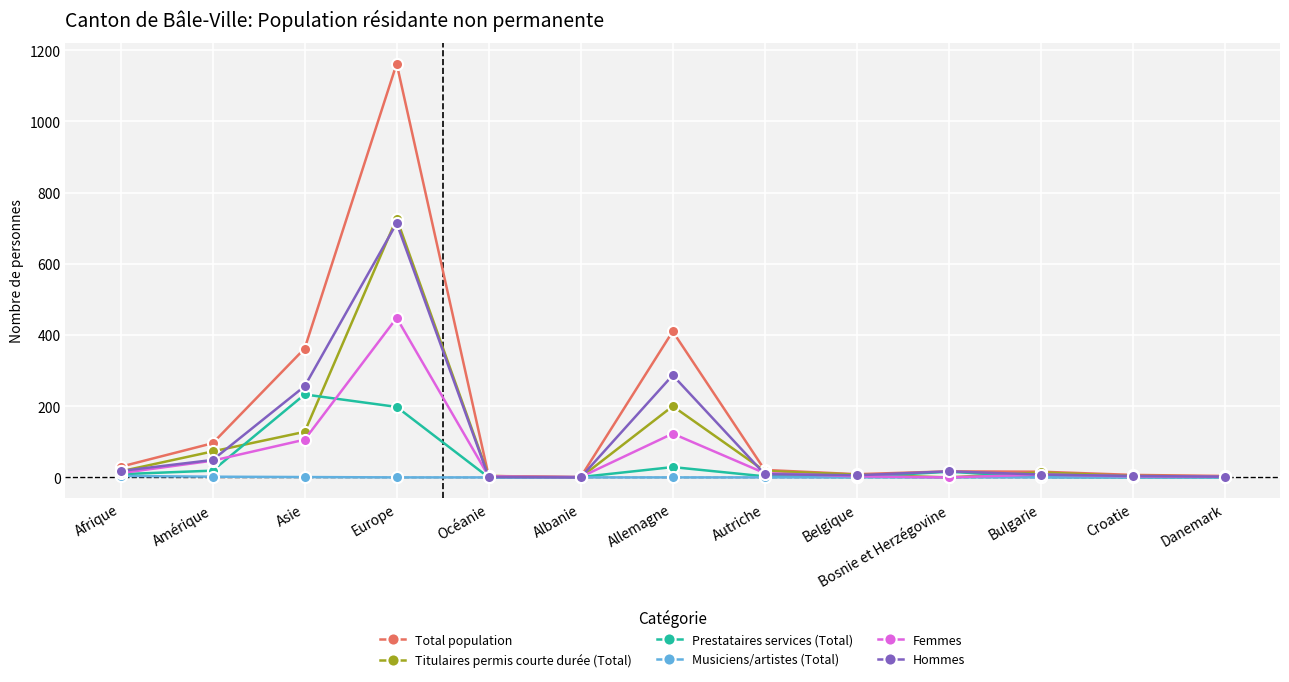

At which label is Total population closest to 581?

Allemagne